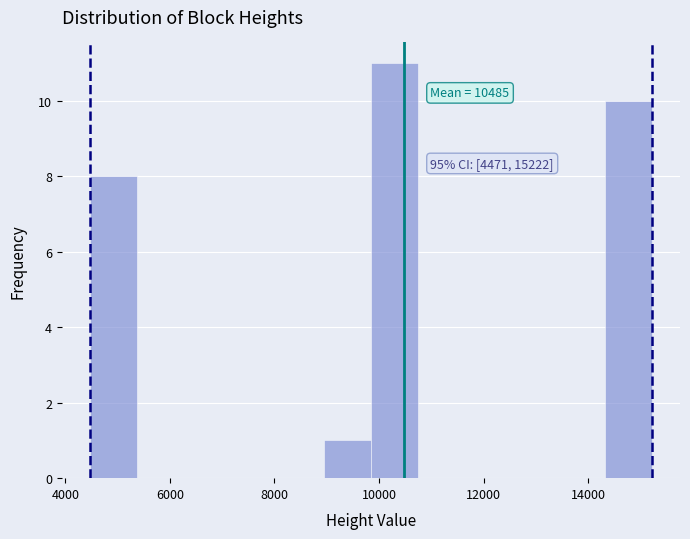

Which range on the x-axis has the tallest bar?

9800 to 10800